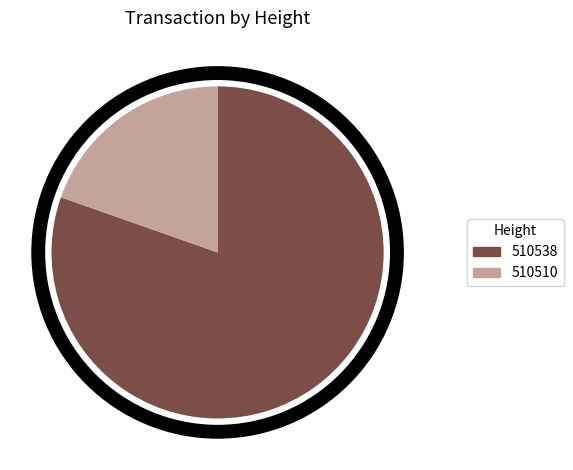

What is the largest slice in the pie chart?

510538